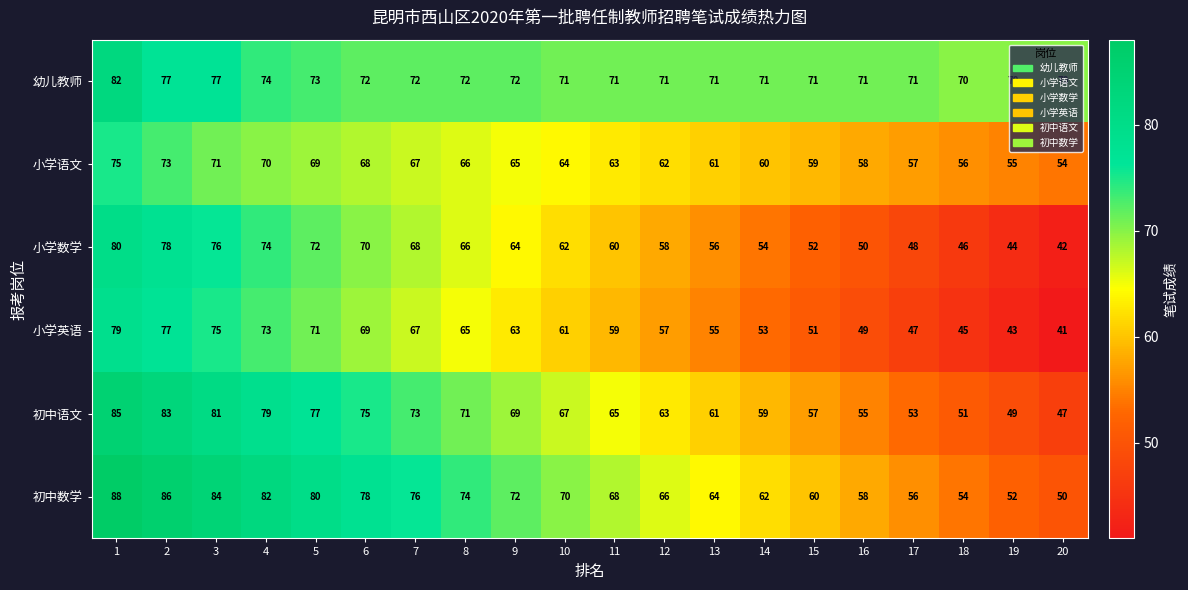

Rank the series by their maximum value, from highest to lowest.

初中数学, 初中语文, 幼儿教师, 小学数学, 小学英语, 小学语文